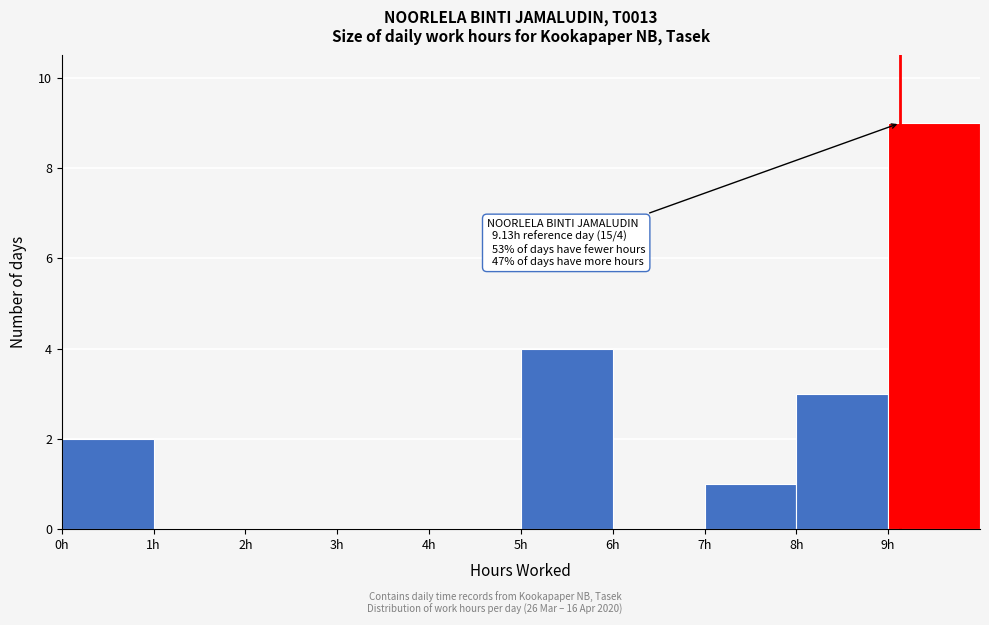

Over which range of the x-axis is the bar tallest?

9 to 10